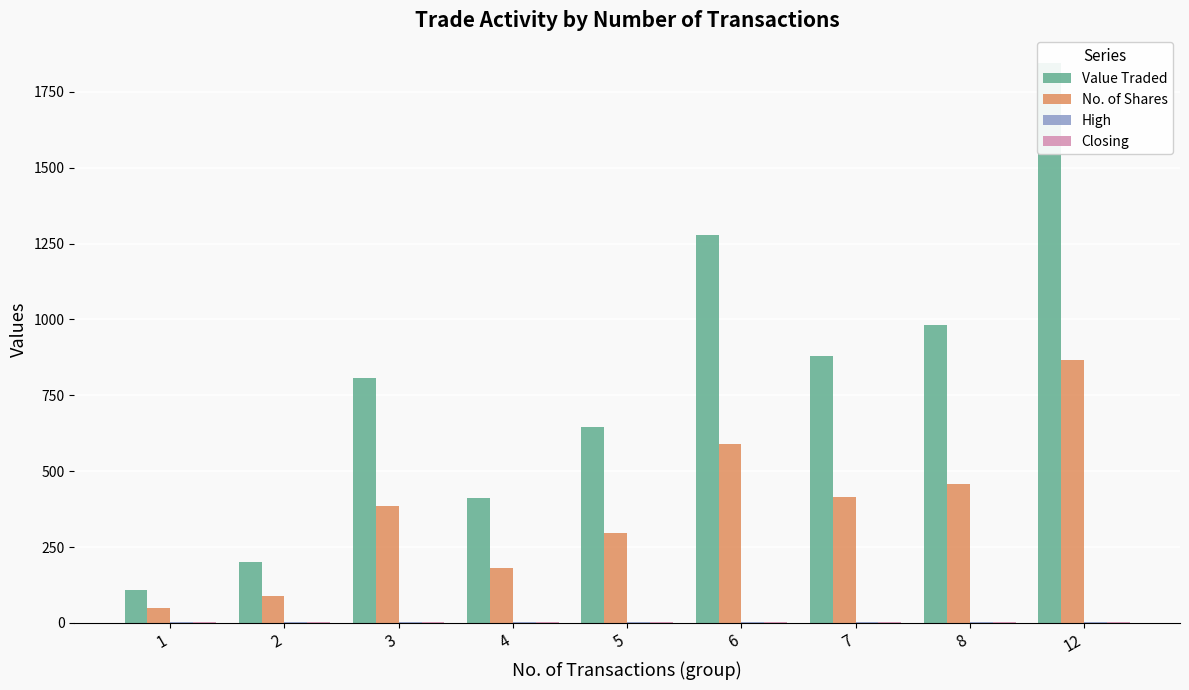

At which category does the chart reach its minimum across all series?

3